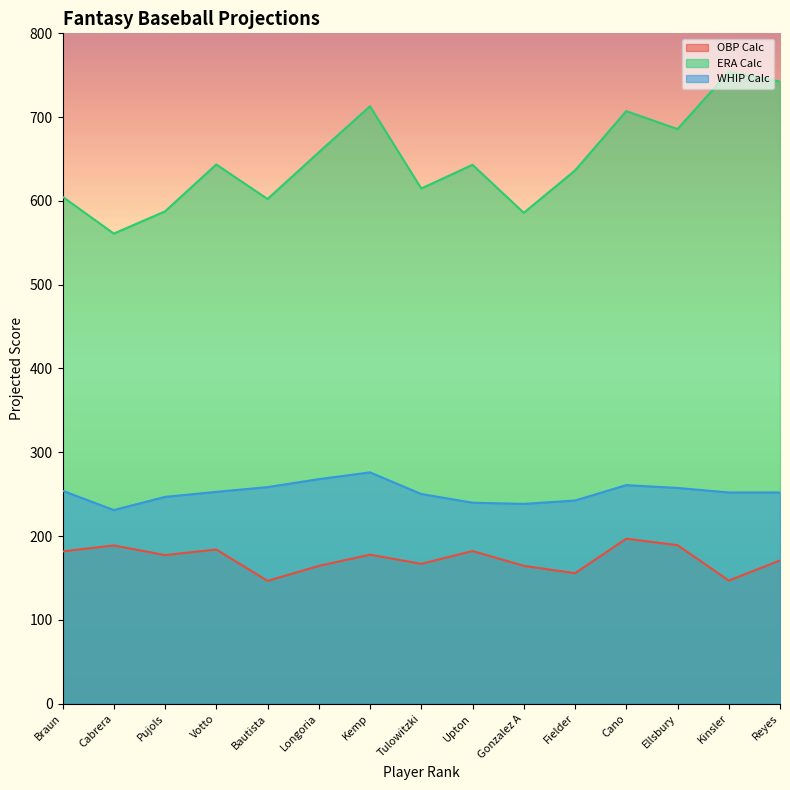

True or false: WHIP Calc has more than 1 points higher than both neighbors.

True